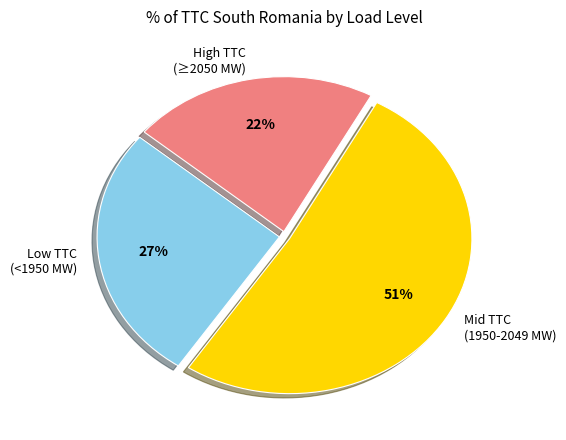

What is the largest slice in the pie chart?

Mid TTC (1950-2049 MW)